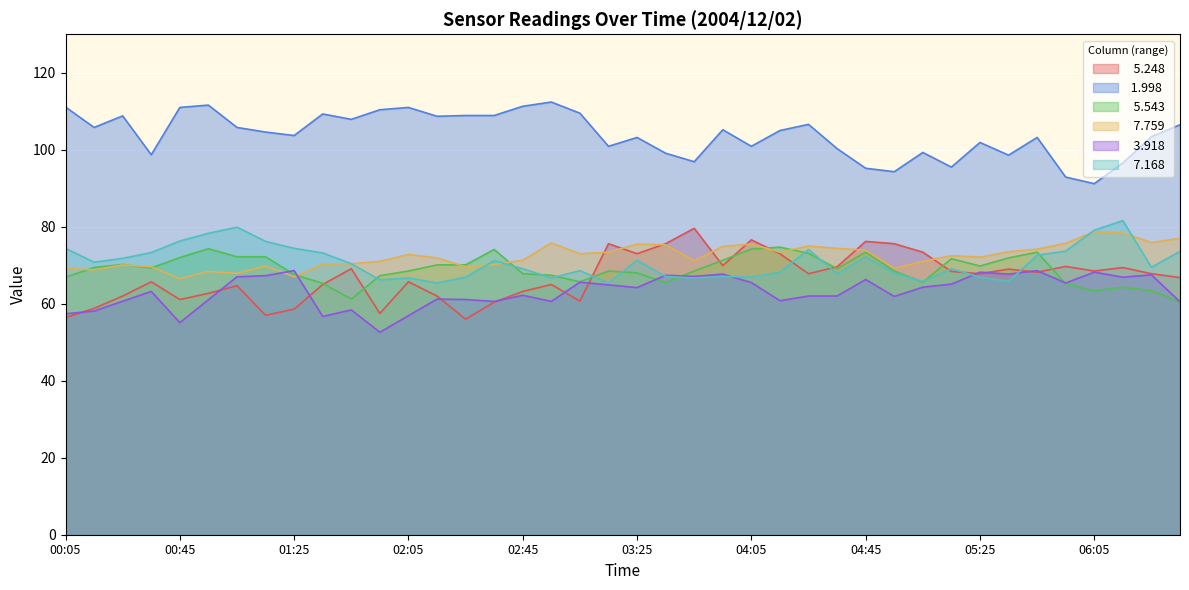

What is the average value of the   7.168 series?

70.8